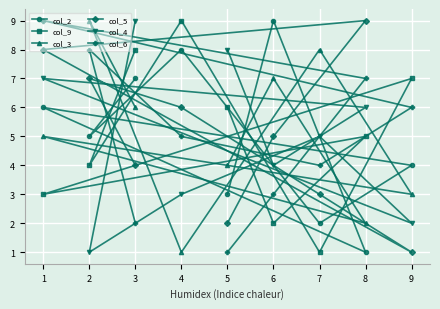

Which series has the largest total across all categories?

col_2